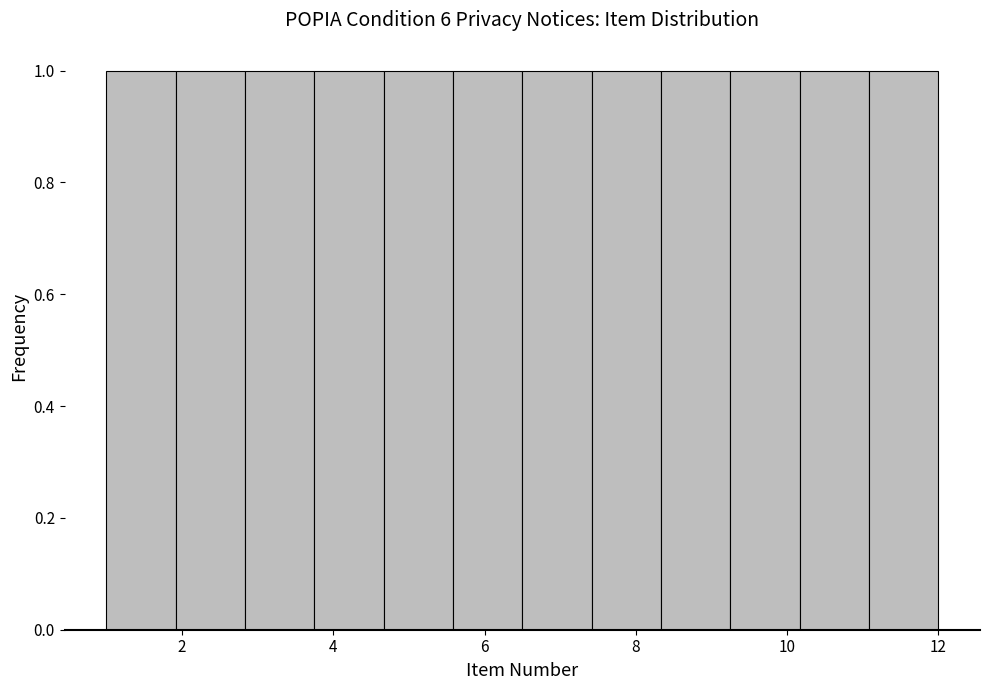

Reading left to right, transcribe this chart: for each bar, give the range it covers on the x-axis and its height. Neither the bar edges nor the heights are printed on the chart, so give them approximately, as read against the axes.

1.0 to 2.0: 1
2.0 to 2.8: 1
2.8 to 3.8: 1
3.8 to 4.6: 1
4.6 to 5.6: 1
5.6 to 6.6: 1
6.6 to 7.4: 1
7.4 to 8.4: 1
8.4 to 9.2: 1
9.2 to 10.2: 1
10.2 to 11.0: 1
11.0 to 12.0: 1